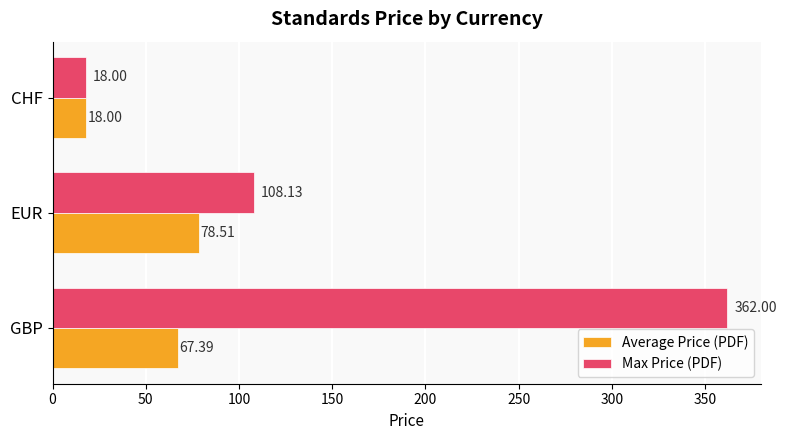

Which series has the largest total across all categories?

Max Price (PDF)